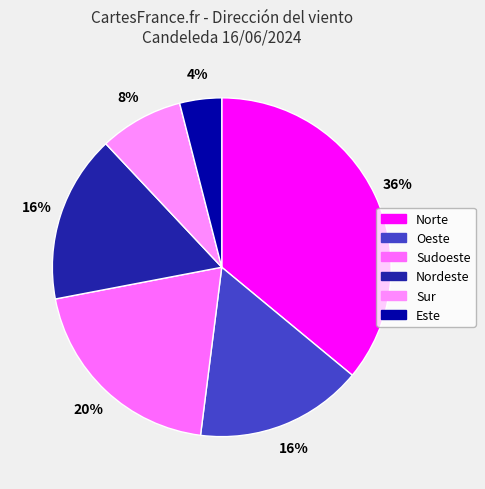

What is the largest slice in the pie chart?

Norte